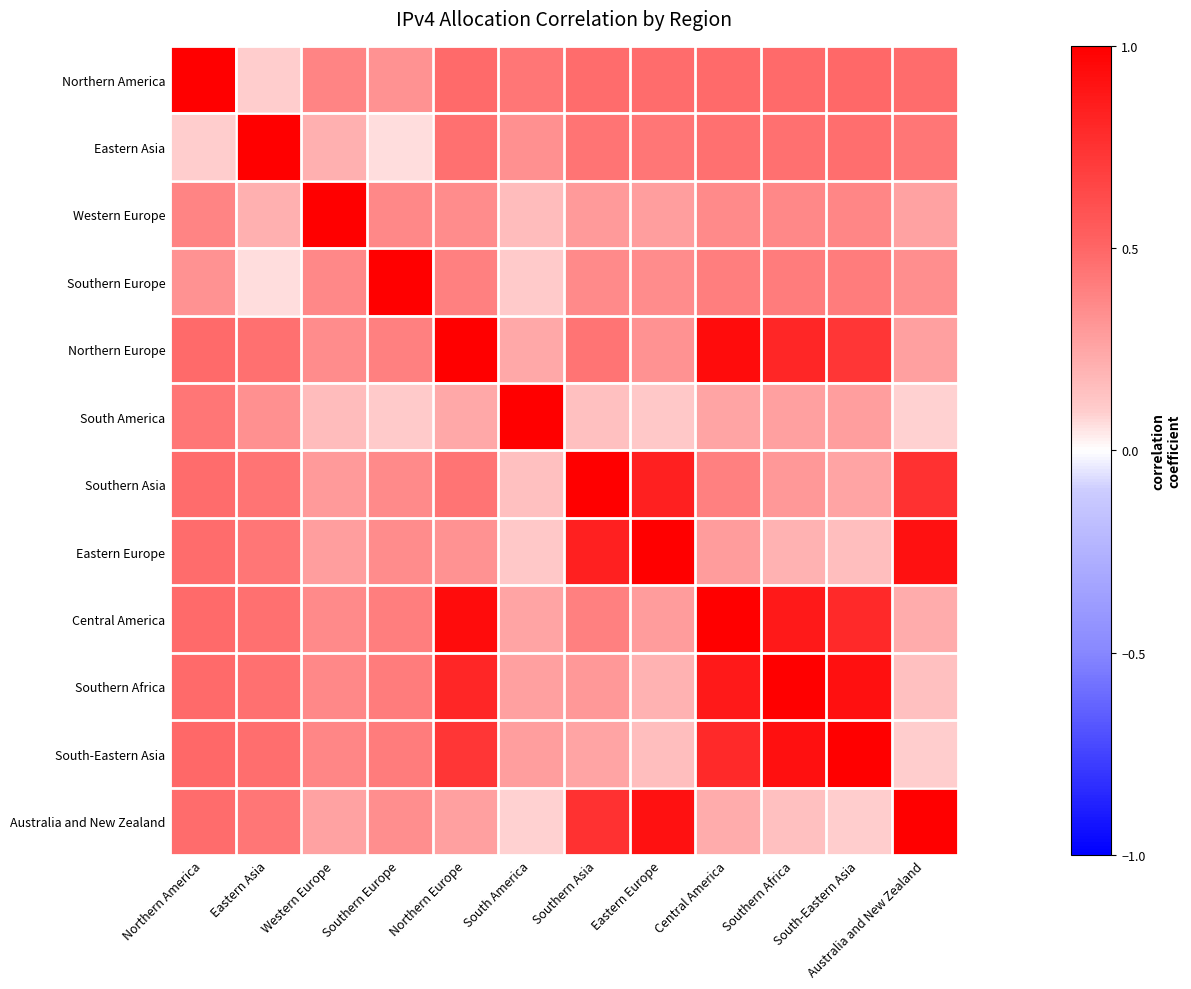

Reading left to right, what are all the values shown in this chart?

Northern America: Northern America=1.0	Eastern Asia=0.1	Western Europe=0.4	Southern Europe=0.3	Northern Europe=0.5	South America=0.4	Southern Asia=0.5	Eastern Europe=0.5	Central America=0.5	Southern Africa=0.5	South-Eastern Asia=0.5	Australia and New Zealand=0.5
Eastern Asia: Northern America=0.1	Eastern Asia=1.0	Western Europe=0.2	Southern Europe=0.1	Northern Europe=0.5	South America=0.3	Southern Asia=0.4	Eastern Europe=0.4	Central America=0.5	Southern Africa=0.5	South-Eastern Asia=0.5	Australia and New Zealand=0.4
Western Europe: Northern America=0.4	Eastern Asia=0.2	Western Europe=1.0	Southern Europe=0.4	Northern Europe=0.3	South America=0.2	Southern Asia=0.3	Eastern Europe=0.3	Central America=0.4	Southern Africa=0.4	South-Eastern Asia=0.4	Australia and New Zealand=0.3
Southern Europe: Northern America=0.3	Eastern Asia=0.1	Western Europe=0.4	Southern Europe=1.0	Northern Europe=0.4	South America=0.1	Southern Asia=0.4	Eastern Europe=0.3	Central America=0.4	Southern Africa=0.4	South-Eastern Asia=0.4	Australia and New Zealand=0.3
Northern Europe: Northern America=0.5	Eastern Asia=0.5	Western Europe=0.3	Southern Europe=0.4	Northern Europe=1.0	South America=0.2	Southern Asia=0.4	Eastern Europe=0.3	Central America=0.9	Southern Africa=0.8	South-Eastern Asia=0.7	Australia and New Zealand=0.3
South America: Northern America=0.4	Eastern Asia=0.3	Western Europe=0.2	Southern Europe=0.1	Northern Europe=0.2	South America=1.0	Southern Asia=0.1	Eastern Europe=0.1	Central America=0.3	Southern Africa=0.3	South-Eastern Asia=0.3	Australia and New Zealand=0.1
Southern Asia: Northern America=0.5	Eastern Asia=0.4	Western Europe=0.3	Southern Europe=0.4	Northern Europe=0.4	South America=0.1	Southern Asia=1.0	Eastern Europe=0.8	Central America=0.4	Southern Africa=0.3	South-Eastern Asia=0.3	Australia and New Zealand=0.8
Eastern Europe: Northern America=0.5	Eastern Asia=0.4	Western Europe=0.3	Southern Europe=0.3	Northern Europe=0.3	South America=0.1	Southern Asia=0.8	Eastern Europe=1.0	Central America=0.3	Southern Africa=0.2	South-Eastern Asia=0.2	Australia and New Zealand=0.9
Central America: Northern America=0.5	Eastern Asia=0.5	Western Europe=0.4	Southern Europe=0.4	Northern Europe=0.9	South America=0.3	Southern Asia=0.4	Eastern Europe=0.3	Central America=1.0	Southern Africa=0.9	South-Eastern Asia=0.8	Australia and New Zealand=0.2
Southern Africa: Northern America=0.5	Eastern Asia=0.5	Western Europe=0.4	Southern Europe=0.4	Northern Europe=0.8	South America=0.3	Southern Asia=0.3	Eastern Europe=0.2	Central America=0.9	Southern Africa=1.0	South-Eastern Asia=0.9	Australia and New Zealand=0.1
South-Eastern Asia: Northern America=0.5	Eastern Asia=0.5	Western Europe=0.4	Southern Europe=0.4	Northern Europe=0.7	South America=0.3	Southern Asia=0.3	Eastern Europe=0.2	Central America=0.8	Southern Africa=0.9	South-Eastern Asia=1.0	Australia and New Zealand=0.1
Australia and New Zealand: Northern America=0.5	Eastern Asia=0.4	Western Europe=0.3	Southern Europe=0.3	Northern Europe=0.3	South America=0.1	Southern Asia=0.8	Eastern Europe=0.9	Central America=0.2	Southern Africa=0.1	South-Eastern Asia=0.1	Australia and New Zealand=1.0